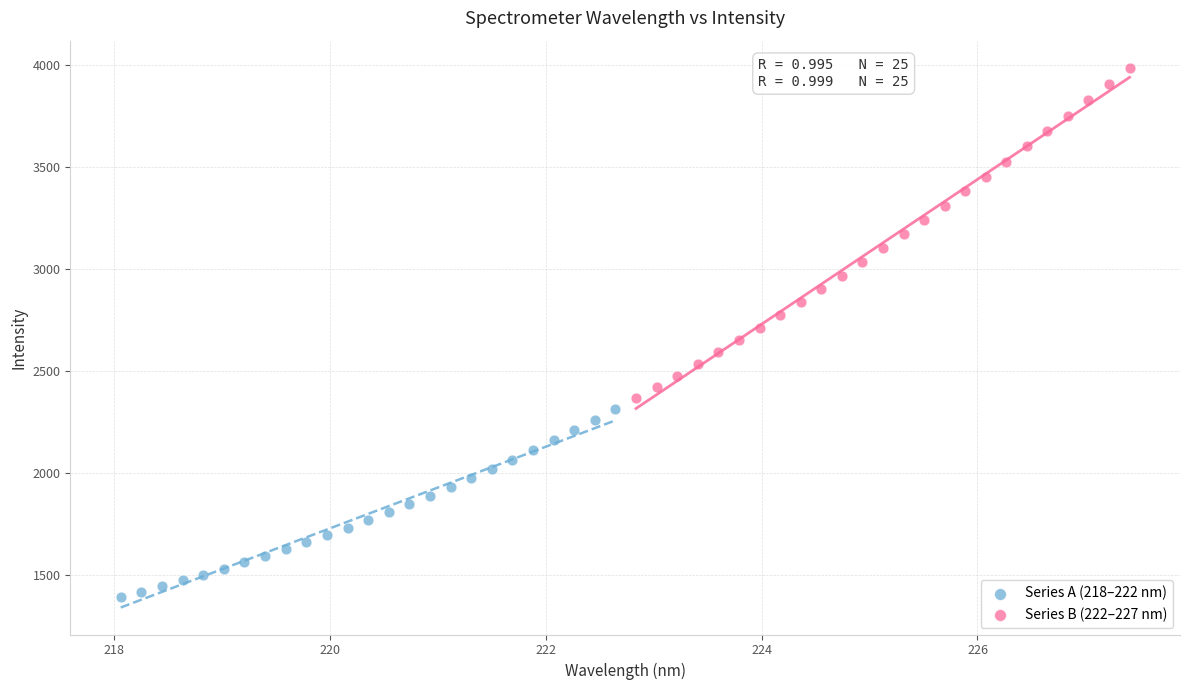

Which series contains the highest Y value?

Series B (222–227 nm)